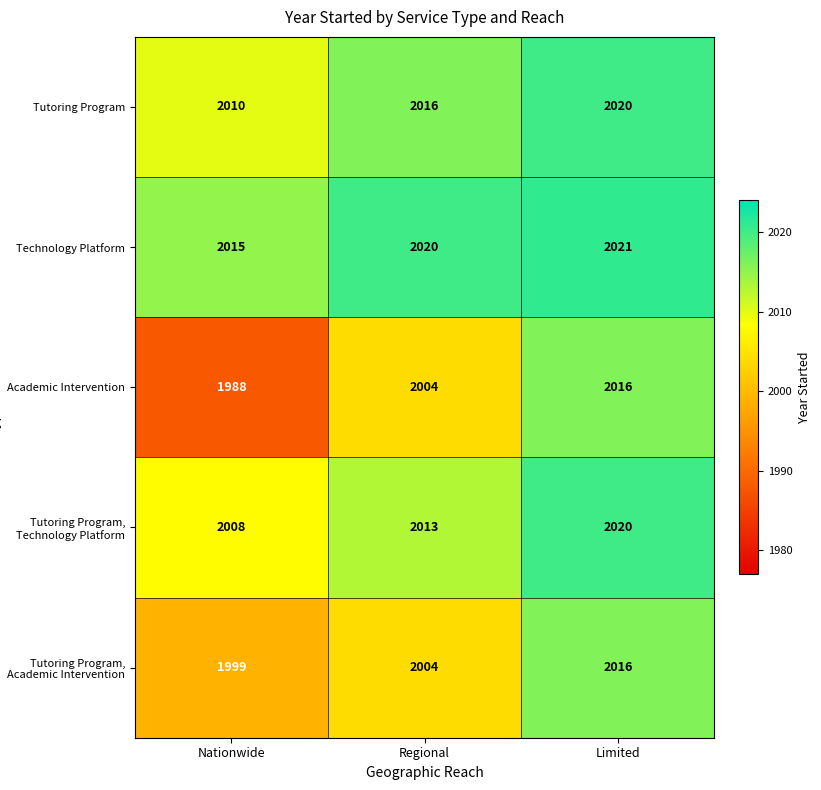

At which category is the sum across all series the highest?

Limited